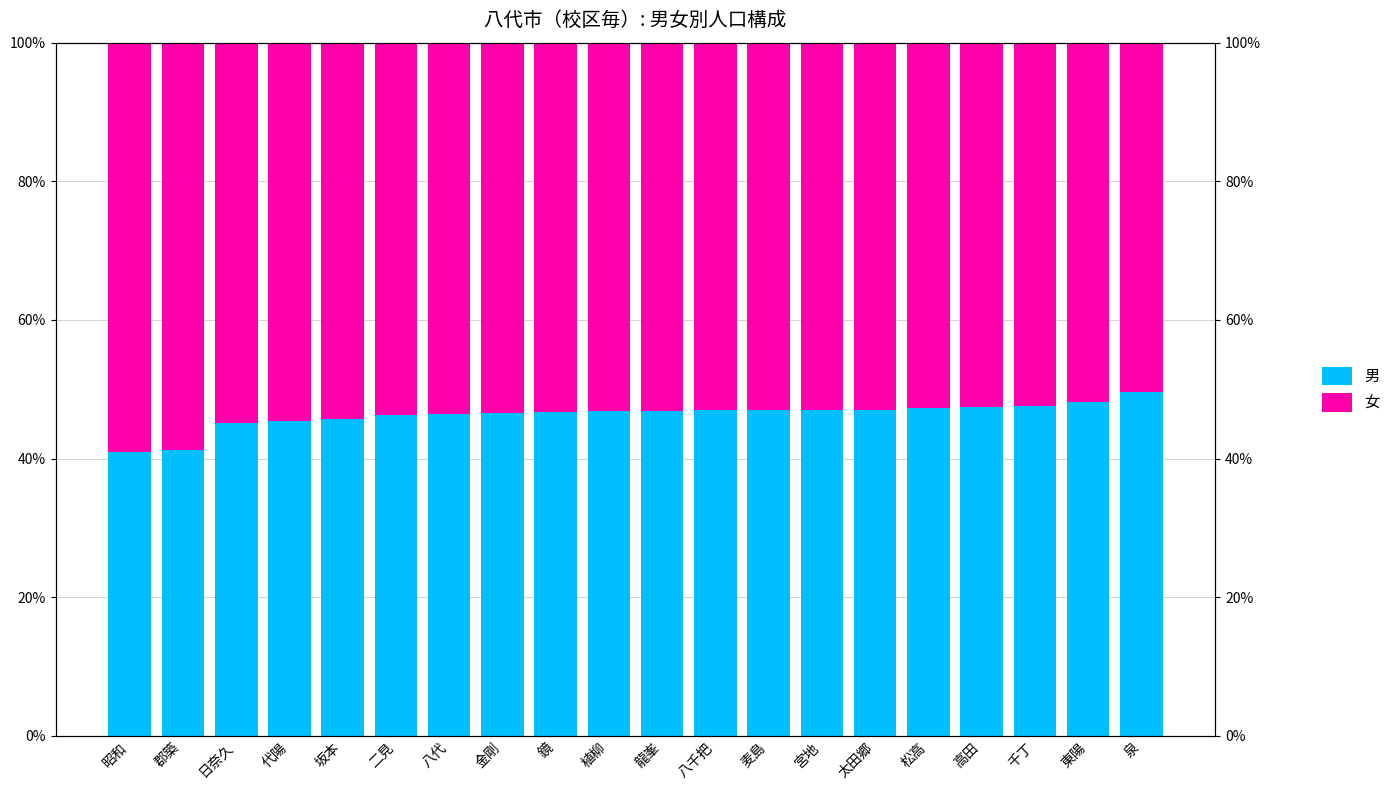

How many data points in 女 are above 53?

13